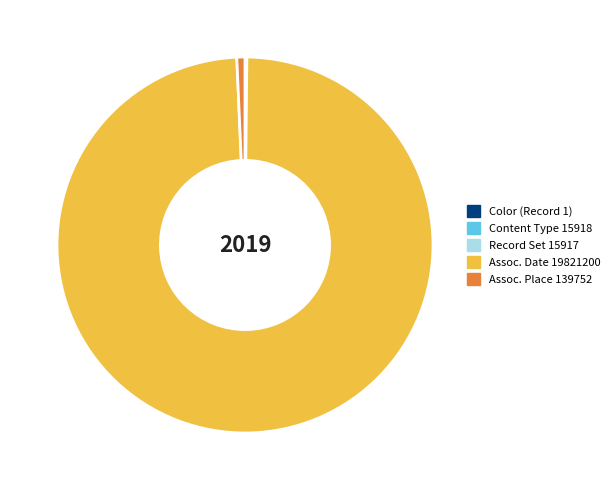

What is the largest slice in the pie chart?

Assoc. Date 19821200